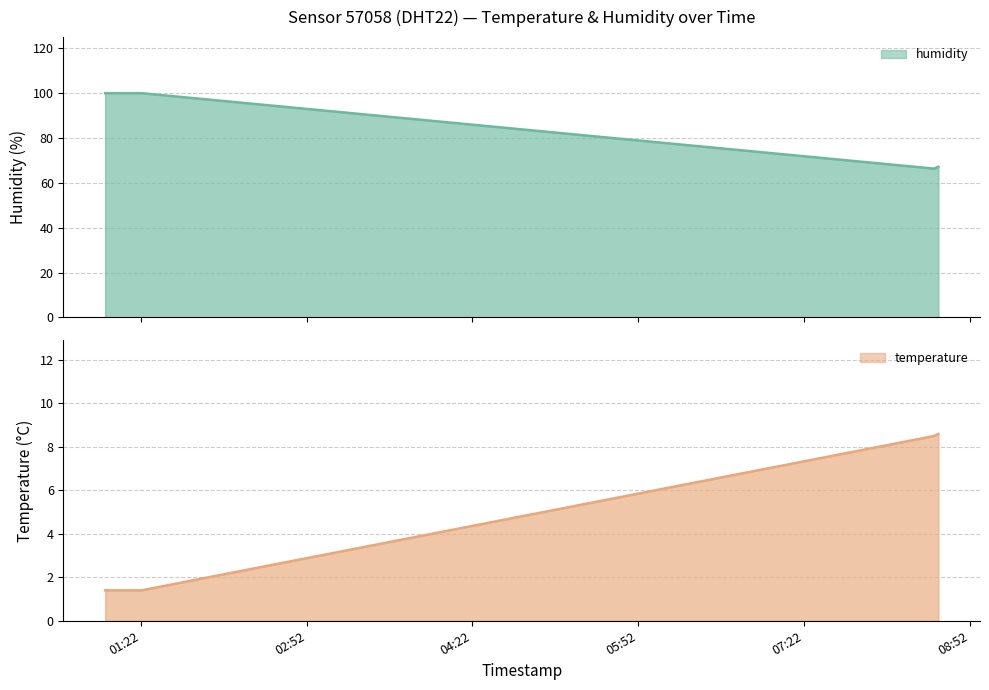

Rank the series by their maximum value, from highest to lowest.

humidity, temperature